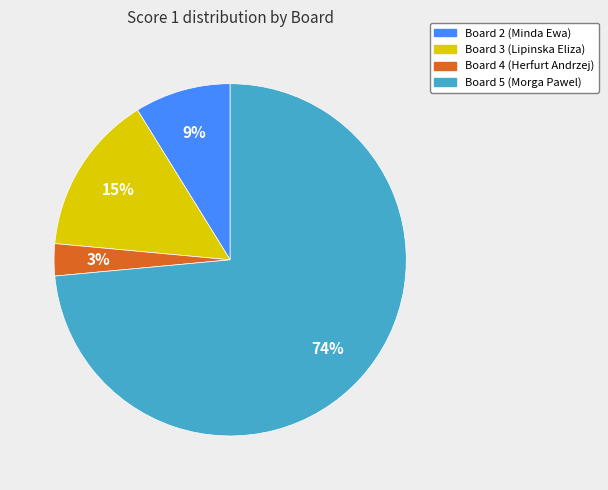

Is there a majority slice in this chart?

Yes